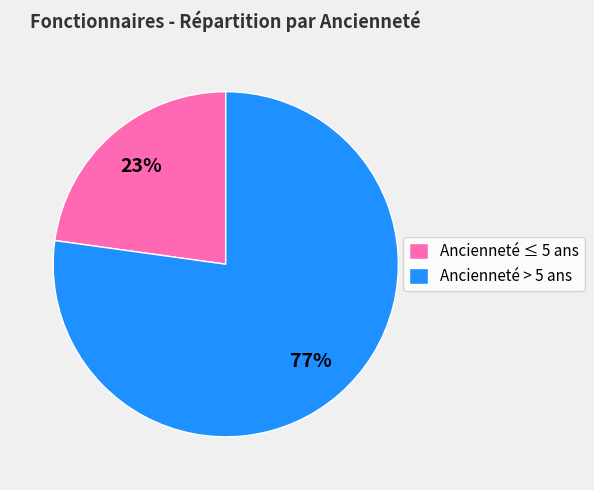

Rank the categories by value from highest to lowest.

Ancienneté > 5 ans, Ancienneté ≤ 5 ans